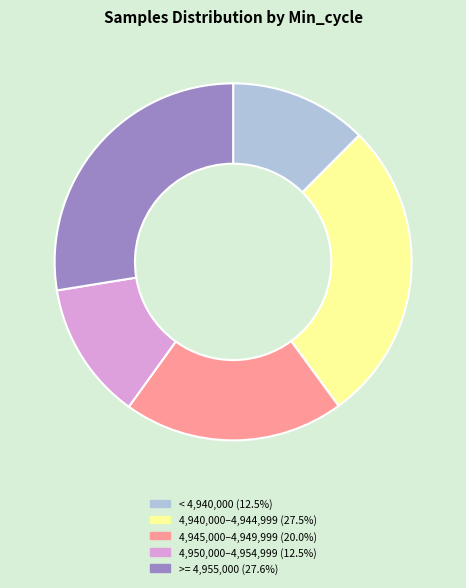

Is there a majority slice in this chart?

No